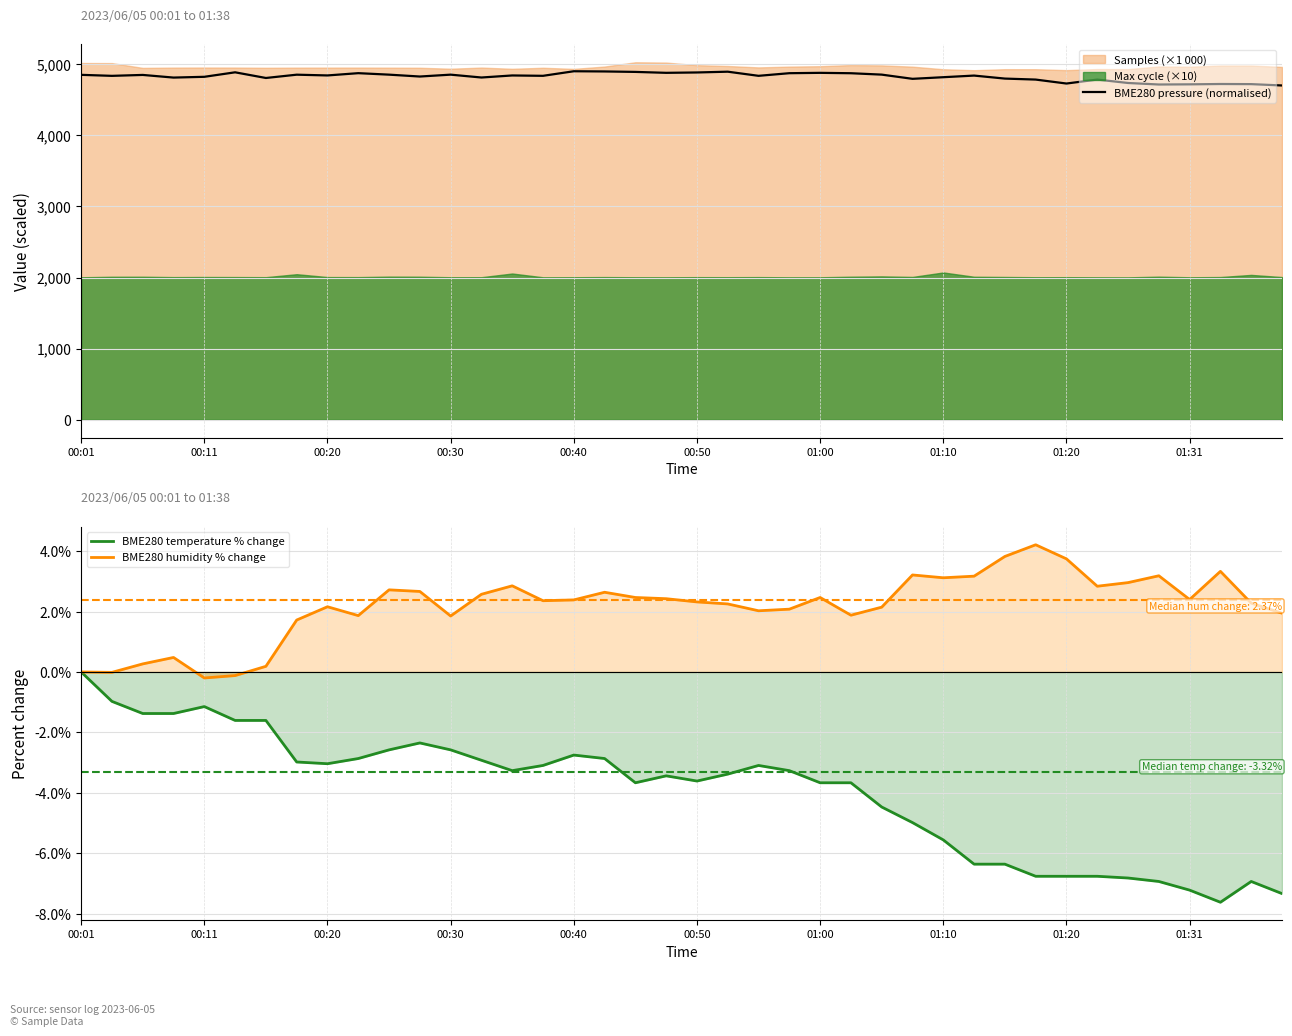

In BME280 pressure (normalised), how many points are higher than both neighbors (excluding endpoints)?

12